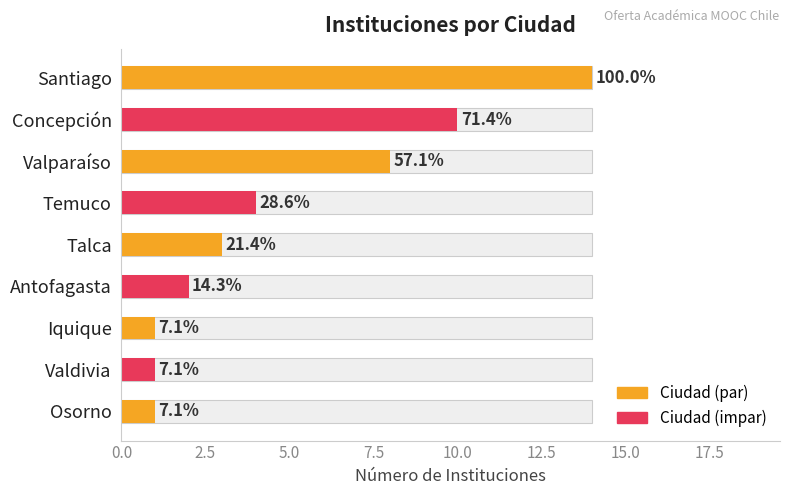

What position from the left is Concepción?

2